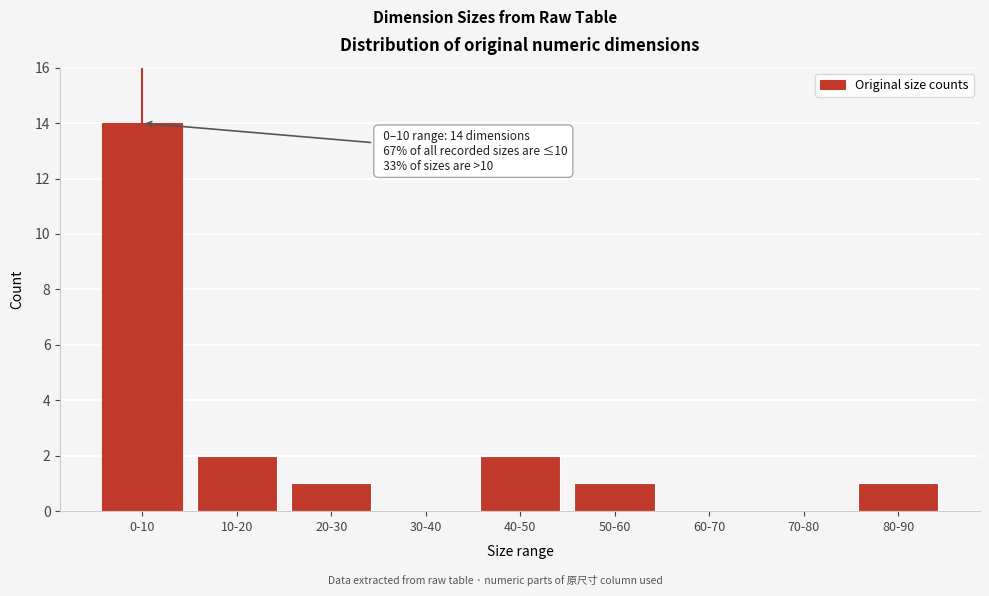

Reading right to left, list all the values displayed in this chart.

80-90=1	70-80=0	60-70=0	50-60=1	40-50=2	30-40=0	20-30=1	10-20=2	0-10=14